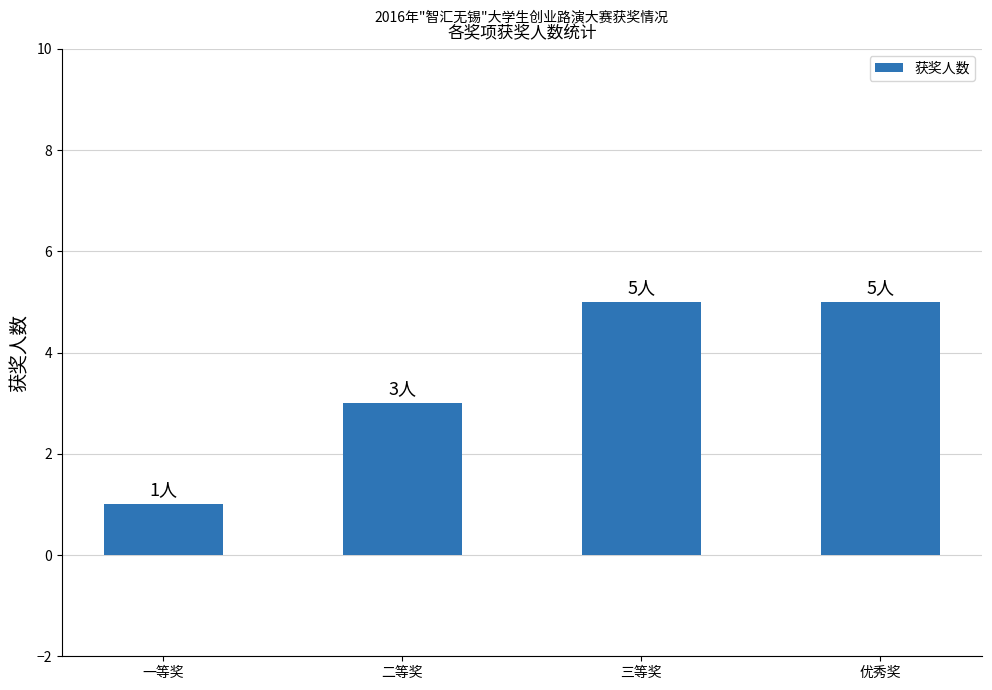

Where is the data nearest to the value 3?

二等奖